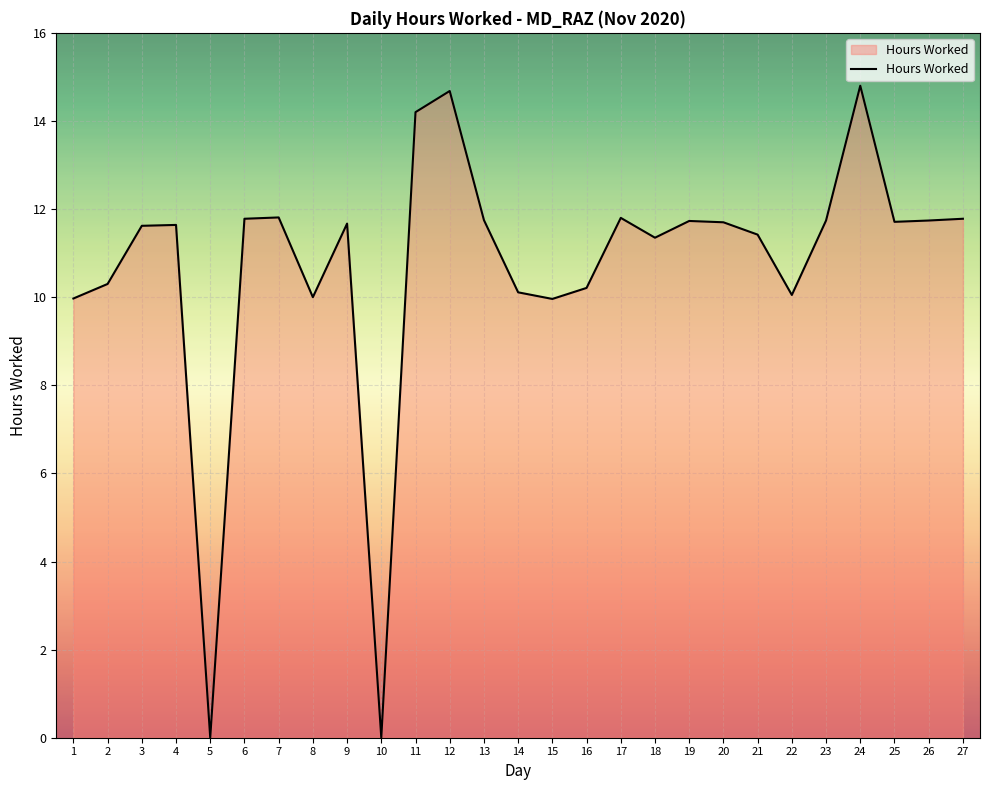

Between 25 and 16, which is larger?

25